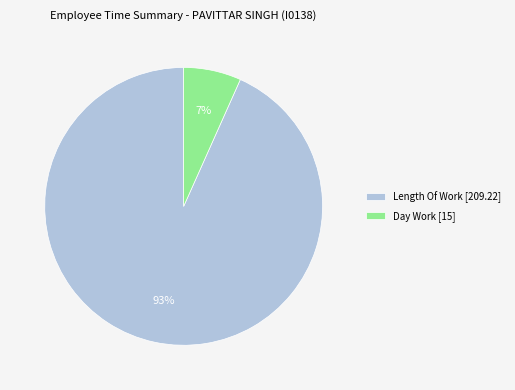

Is there any slice that represents more than half of the pie?

Yes